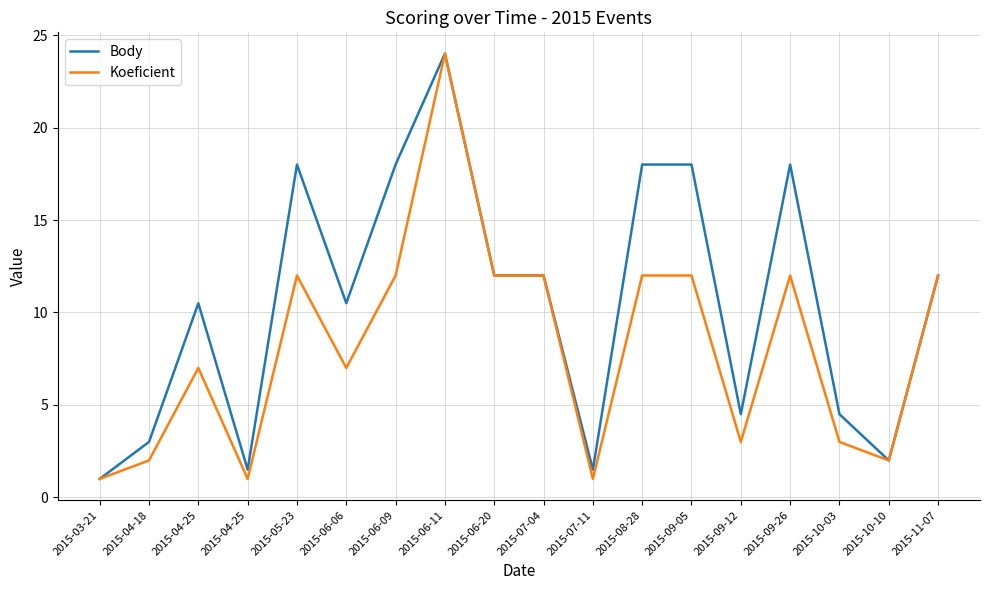

Between 2015-04-18 and 2015-03-21, which is larger?

2015-04-18